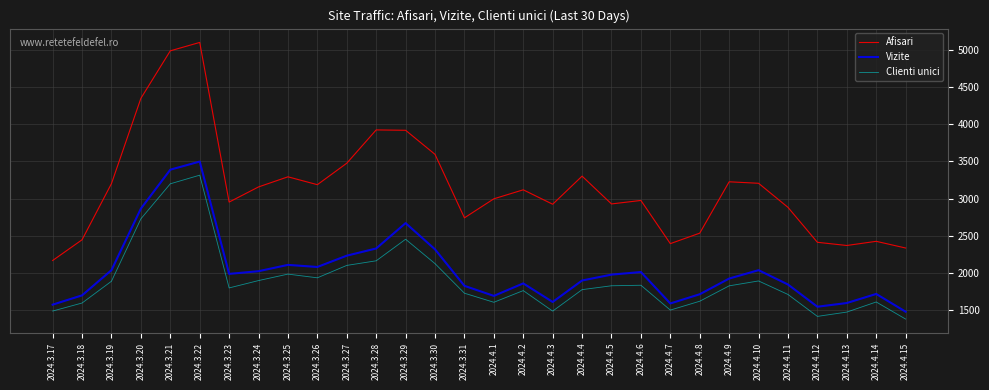

What is the maximum value for Afisari?

5101